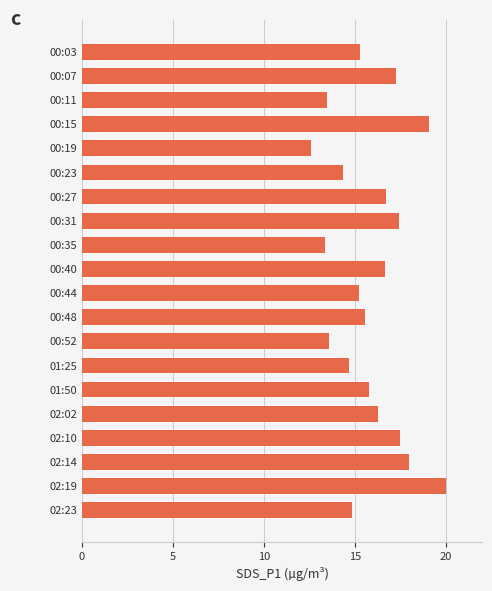

How many data points are less than 15?

7